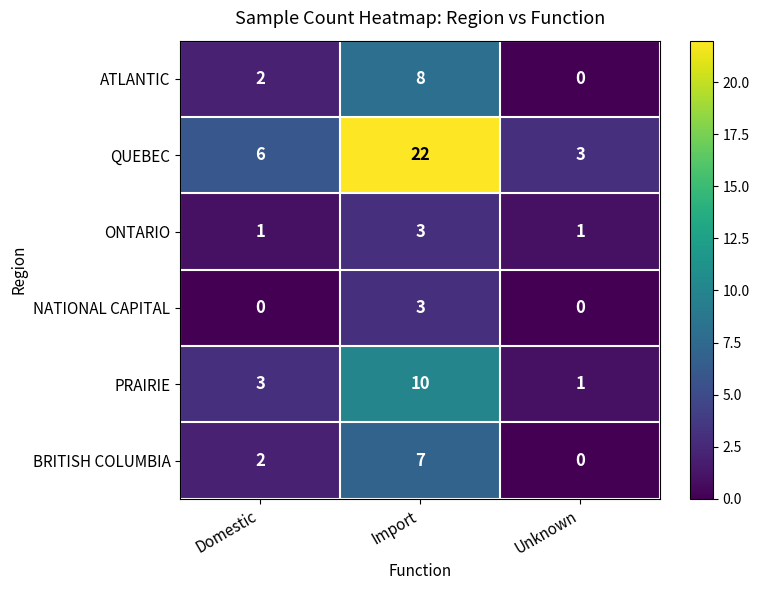

Which series has the largest total across all categories?

QUEBEC